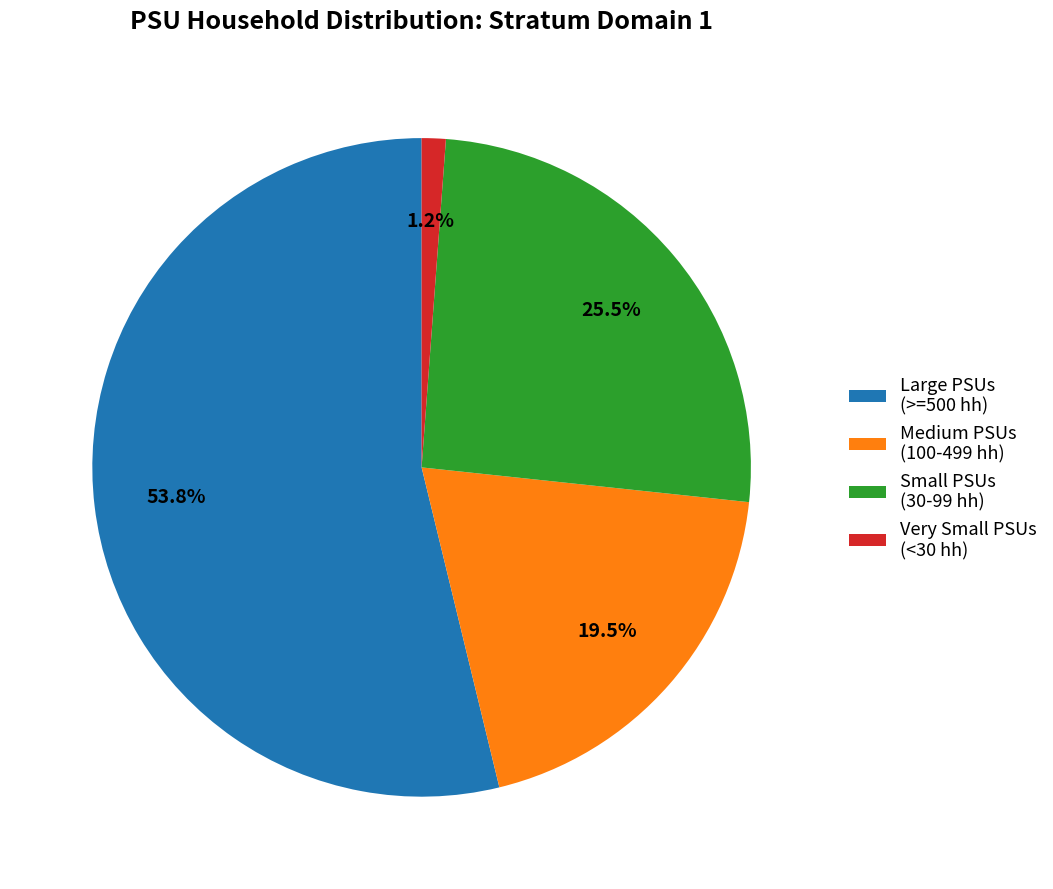

How many segments does this pie chart have?

4